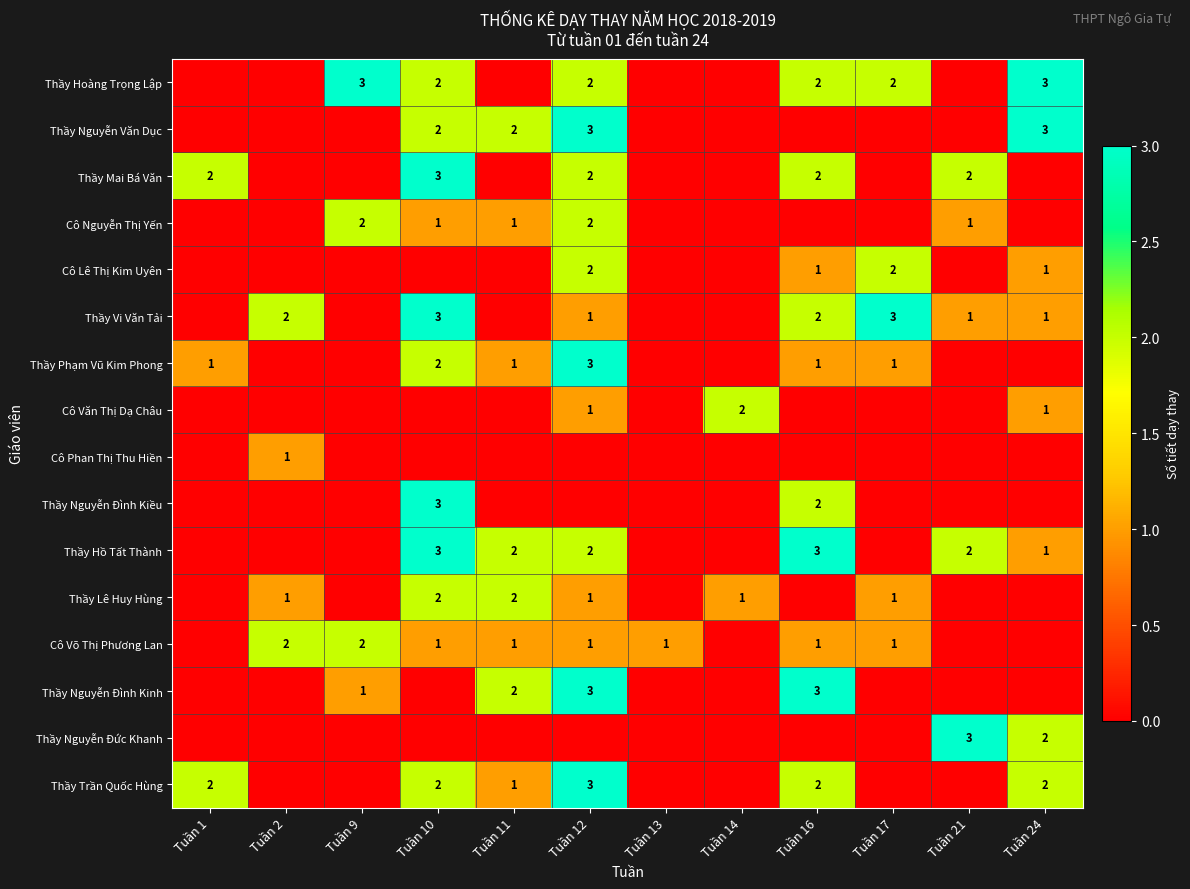

The Cô Lê Thị Kim Uyên series shows 3 at Tuần 12. True or false?

False